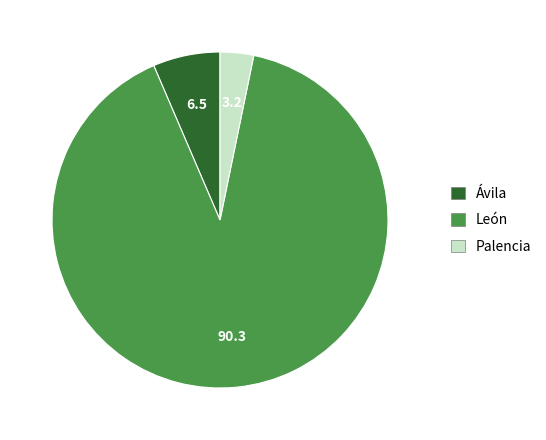

Is it true that León is 90% of the pie?

True